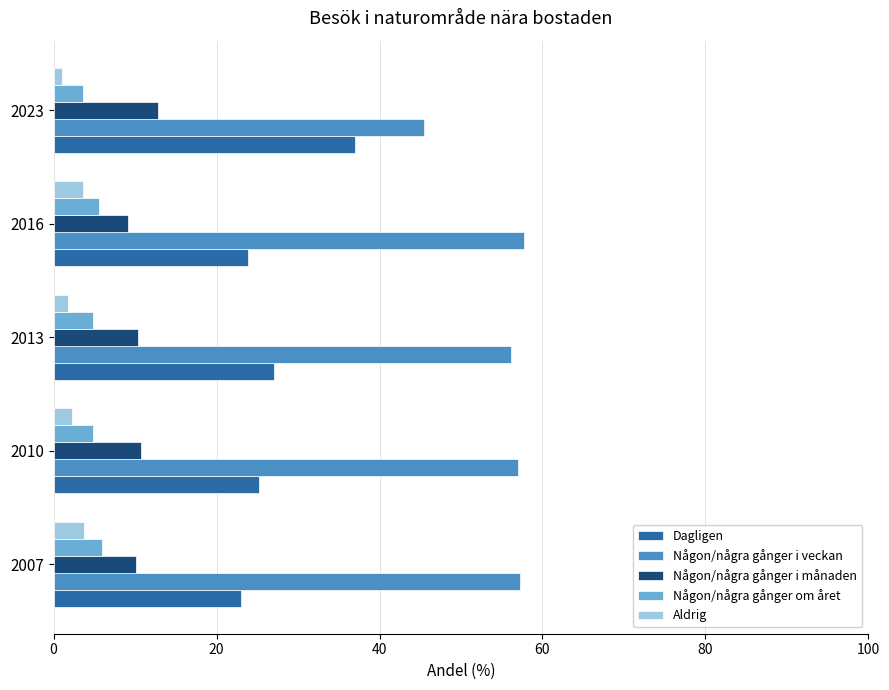

Rank the series by their maximum value, from lowest to highest.

Aldrig, Någon/några gånger om året, Någon/några gånger i månaden, Dagligen, Någon/några gånger i veckan